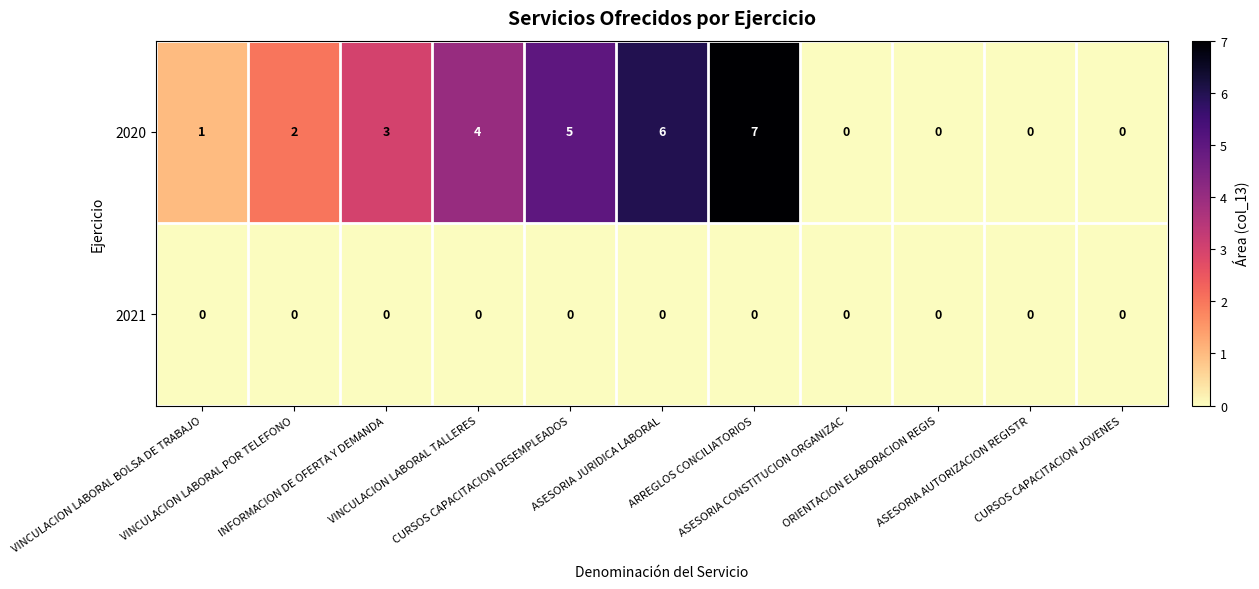

Which series has the widest spread of values?

2020